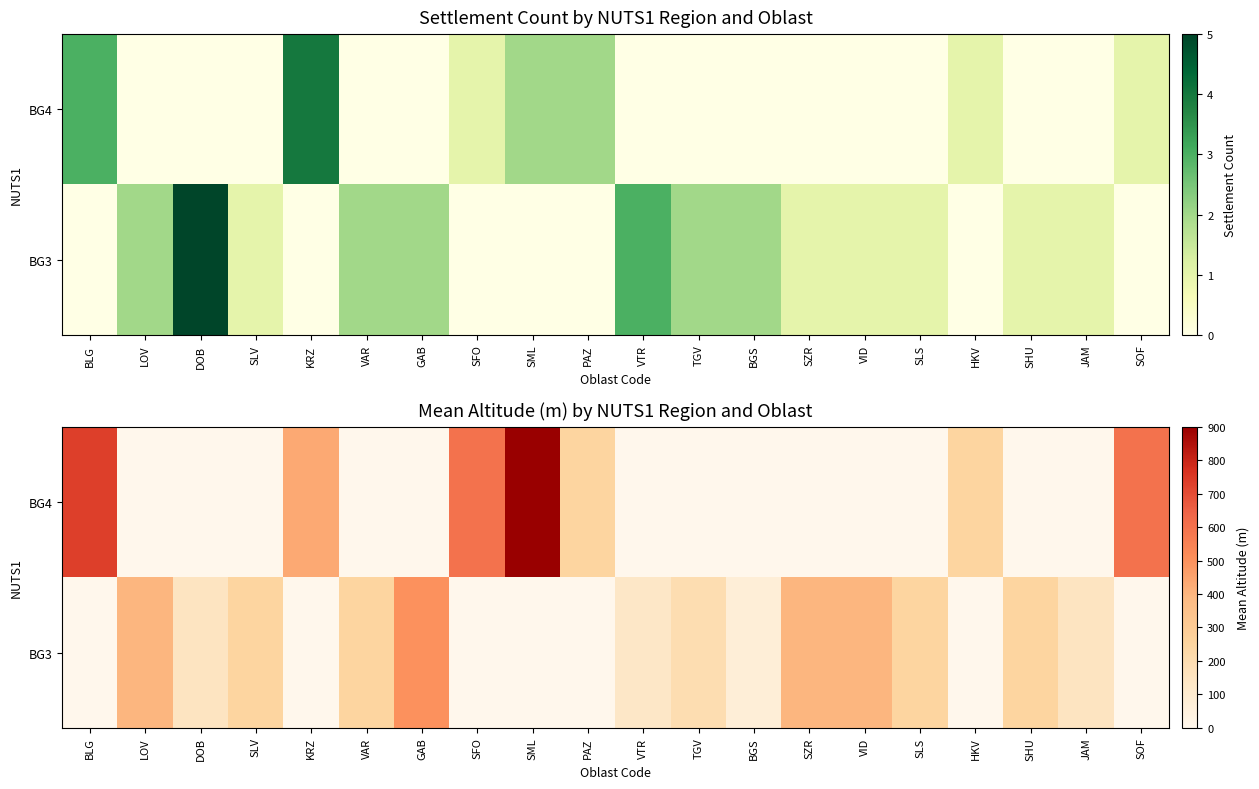

At which category is the sum across all series the highest?

SML